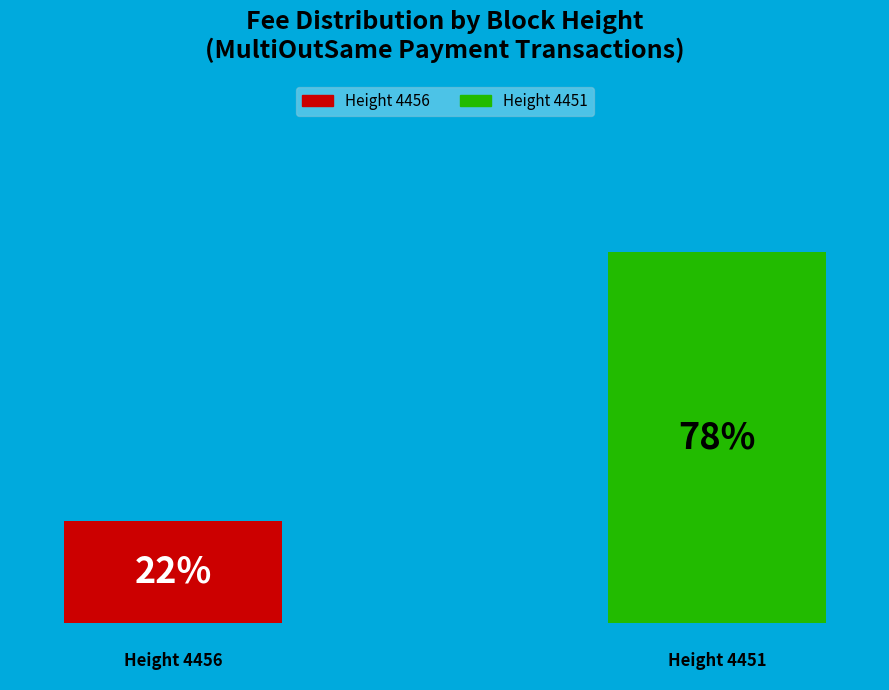

Does the chart contain stacked bars?

No